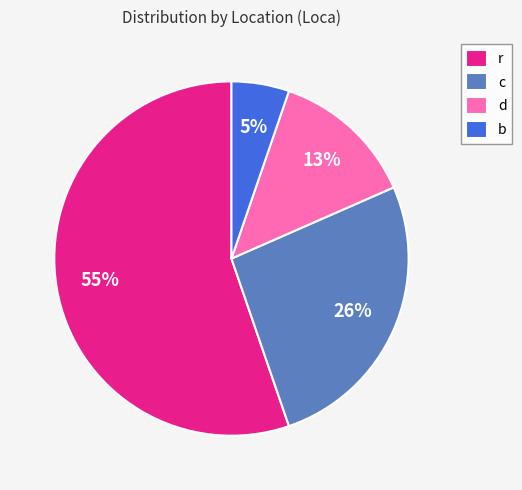

True or false: b accounts for 5% of the total.

True